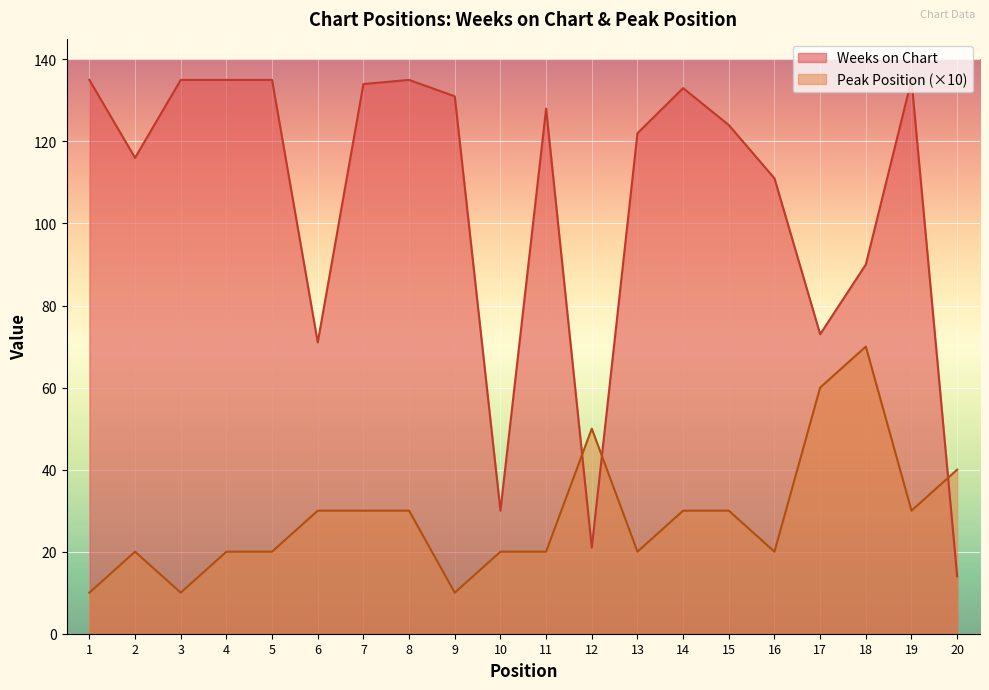

How many values in the Peak Position series exceed 30?

4